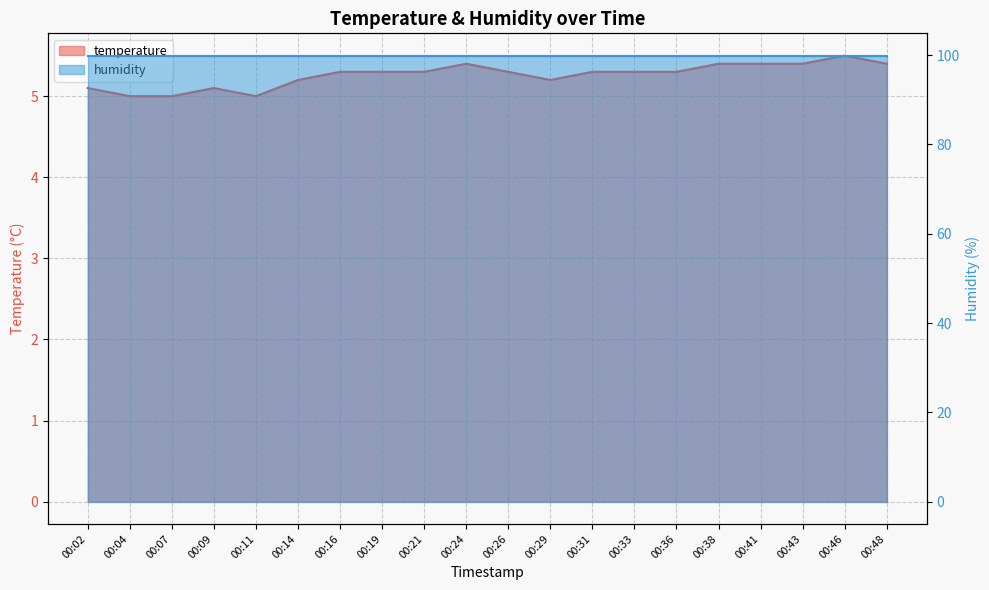

How many points are higher than both their immediate neighbors (excluding endpoints)?

3